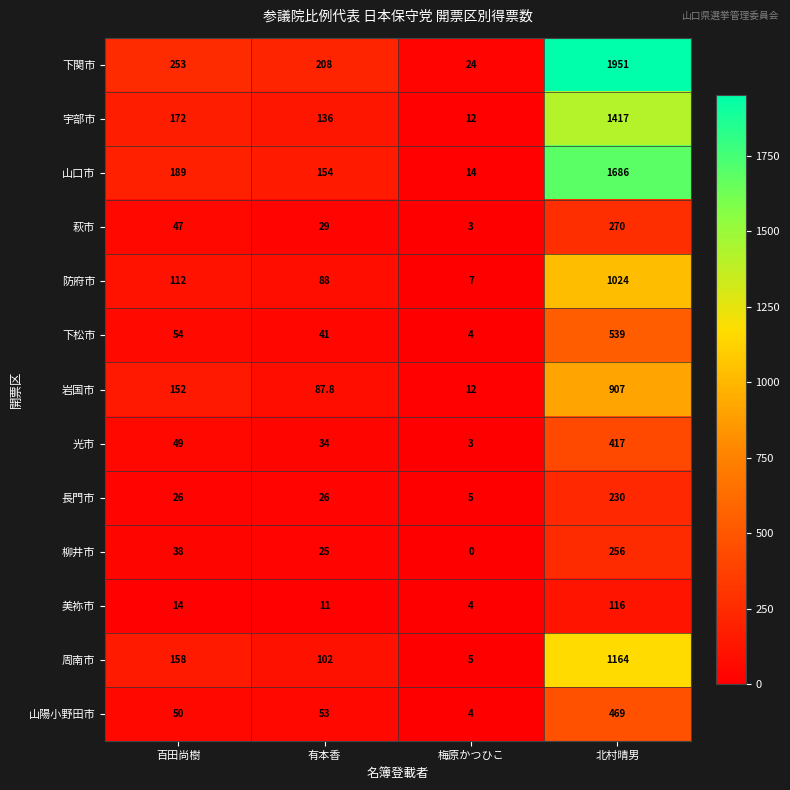

The value of 下松市 at 有本香 is 41.0. True or false?

True